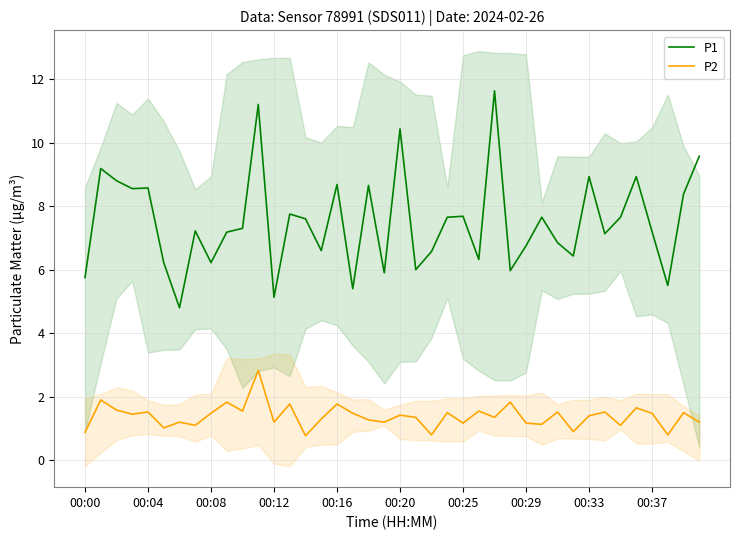

What is the greatest value displayed?

11.6